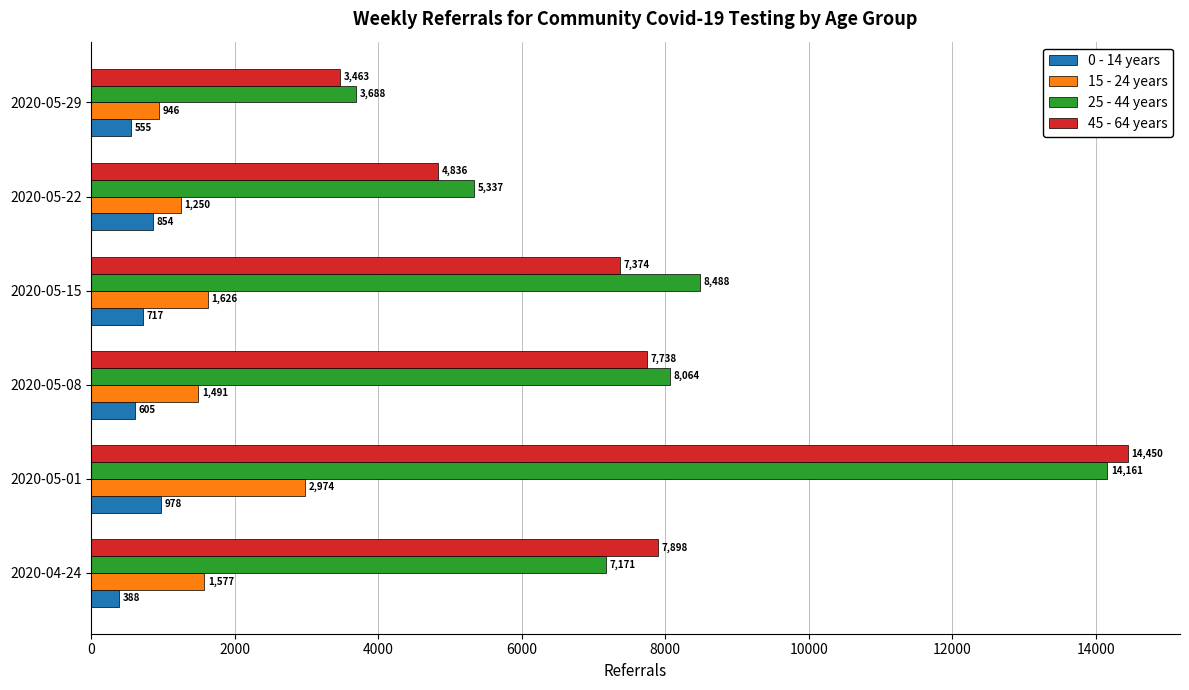

How many series are shown in this chart?

4